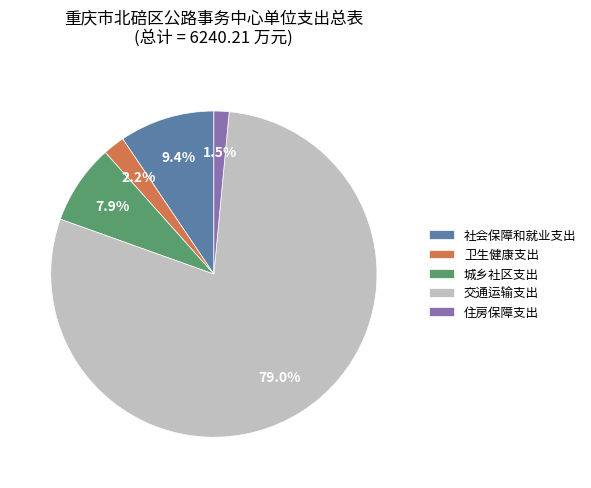

Does 交通运输支出 account for over 50% of the chart?

Yes